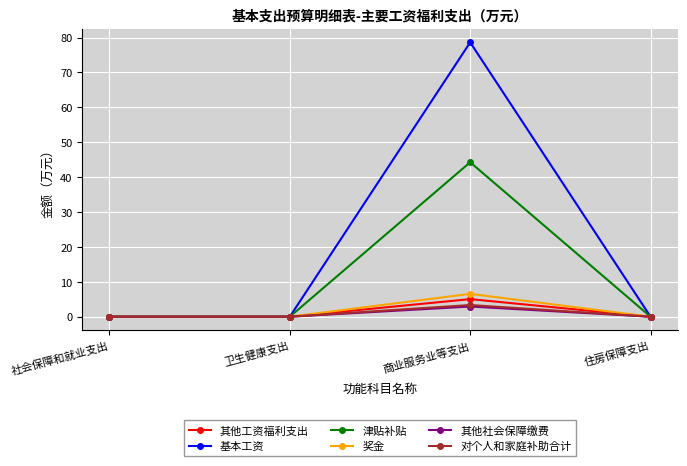

True or false: 其他社会保障缴费 has more than 1 points higher than both neighbors.

False